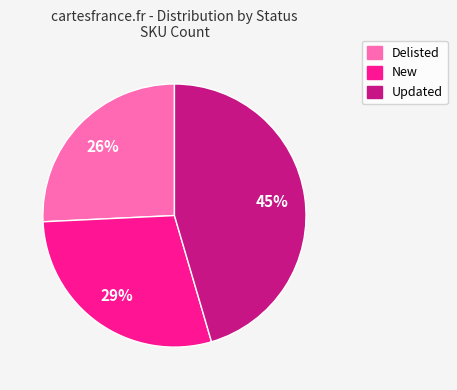

How many slices are in this pie chart?

3